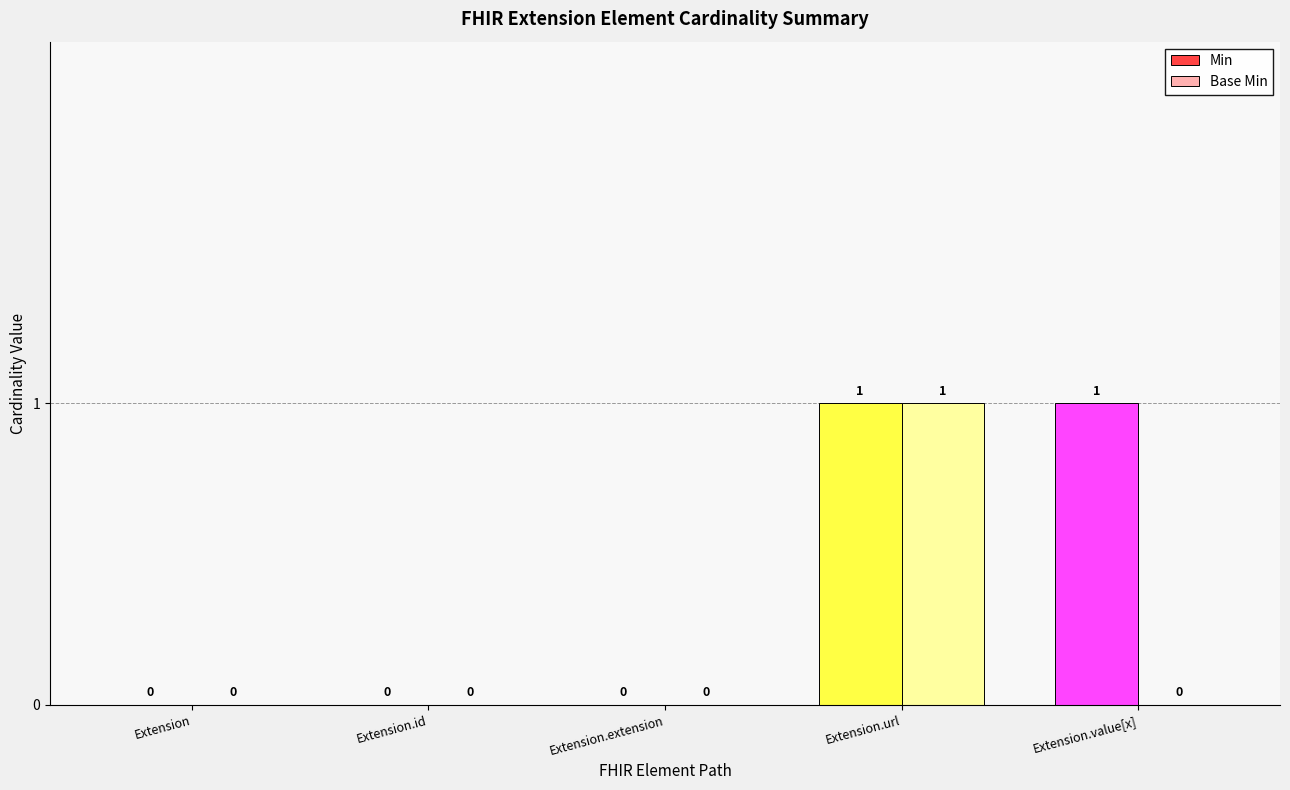

How many Base Min values are between 0 and 1?

5